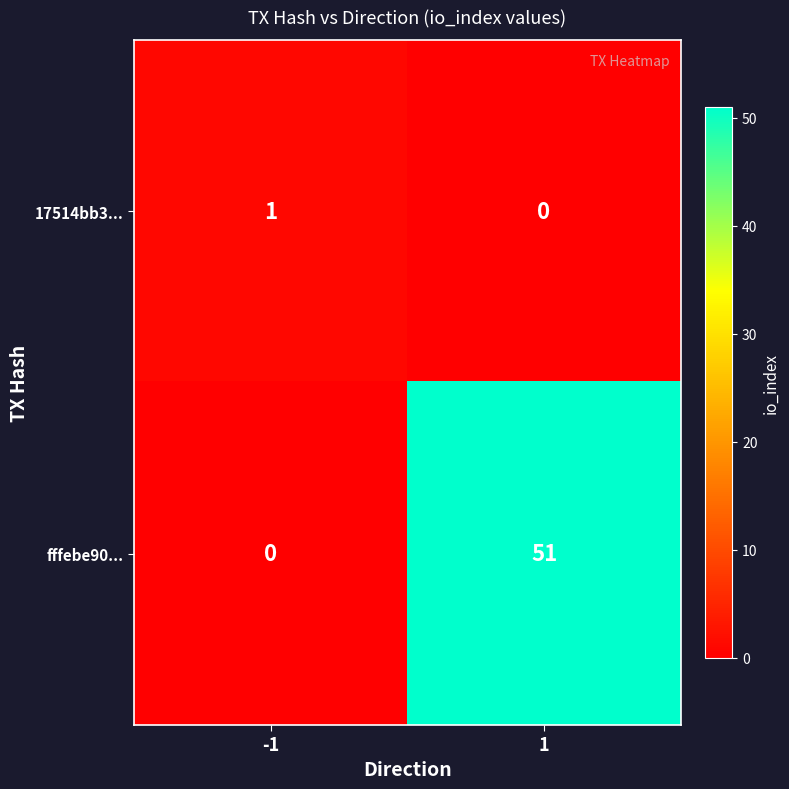

True or false: 17514bb3... has a value of 0 at -1.

False